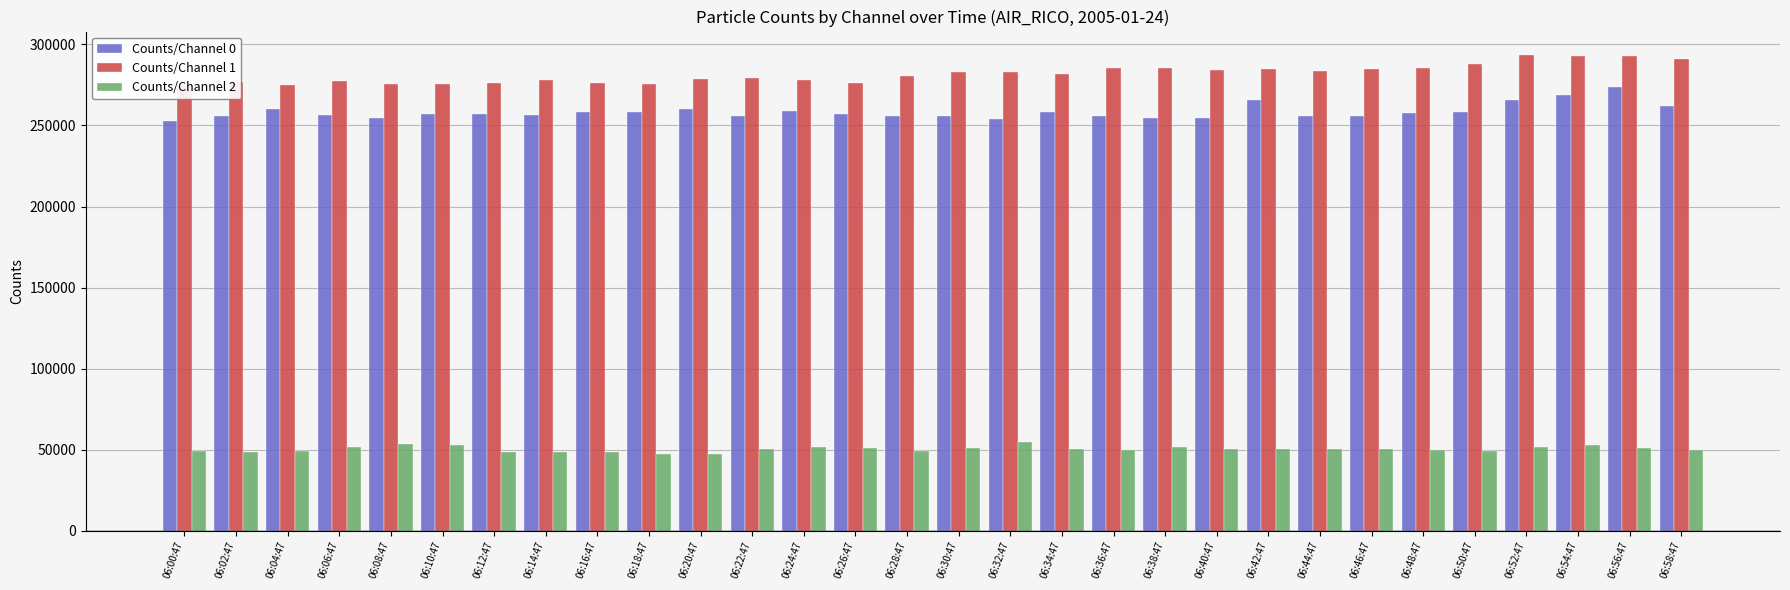

The Counts/Channel 2 series shows 69318 at 06:18:47. True or false?

False